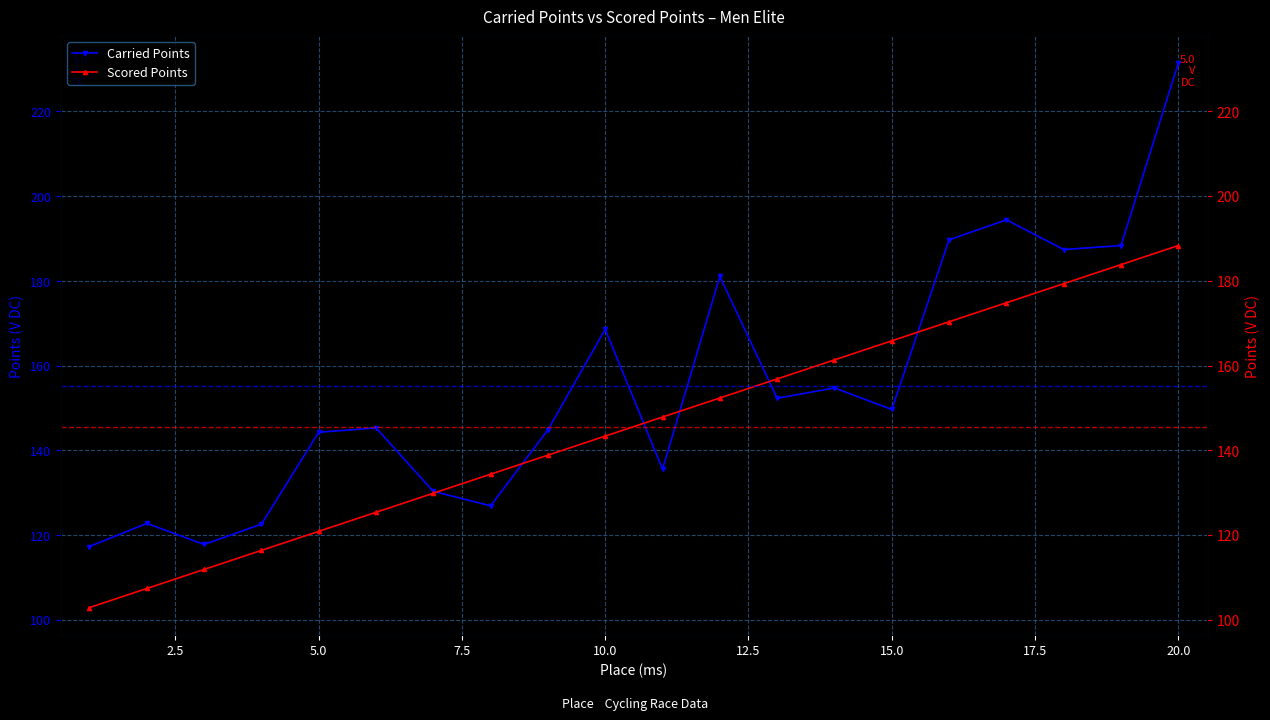

How many intersections are there between Scored Points and Carried Points?

6